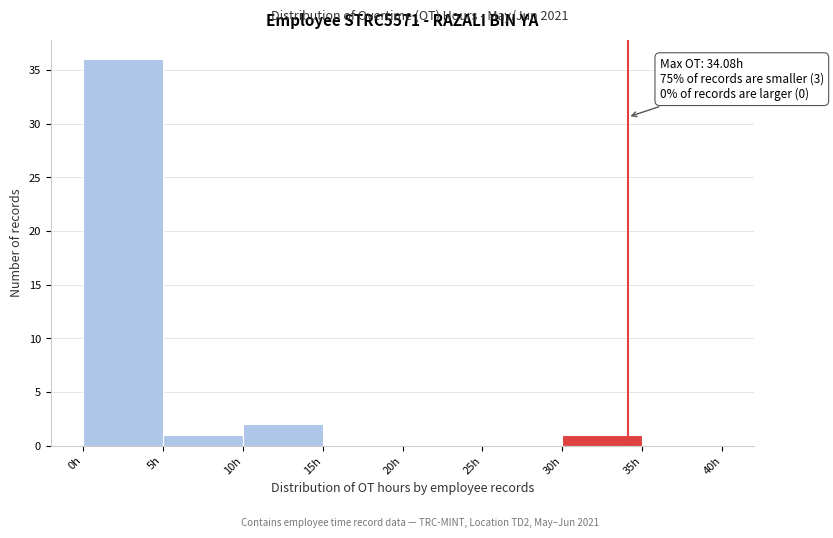

Over which range of the x-axis is the bar tallest?

0 to 5